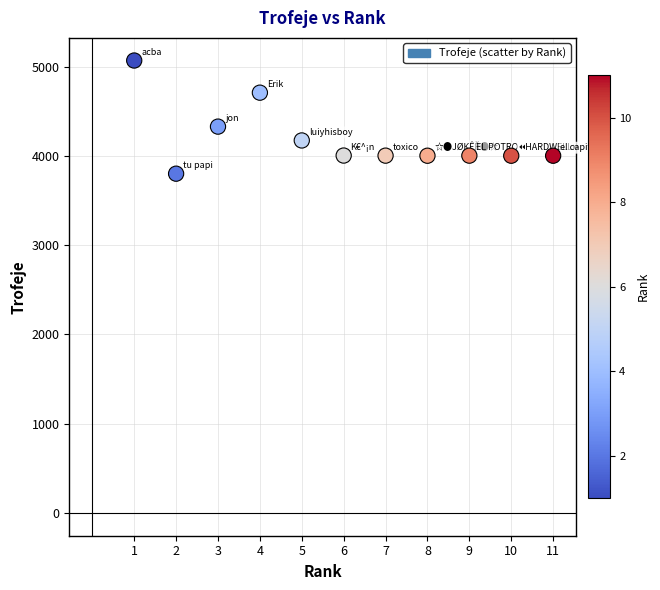

What Y value in the scatter plot is closest to 4433?

4327